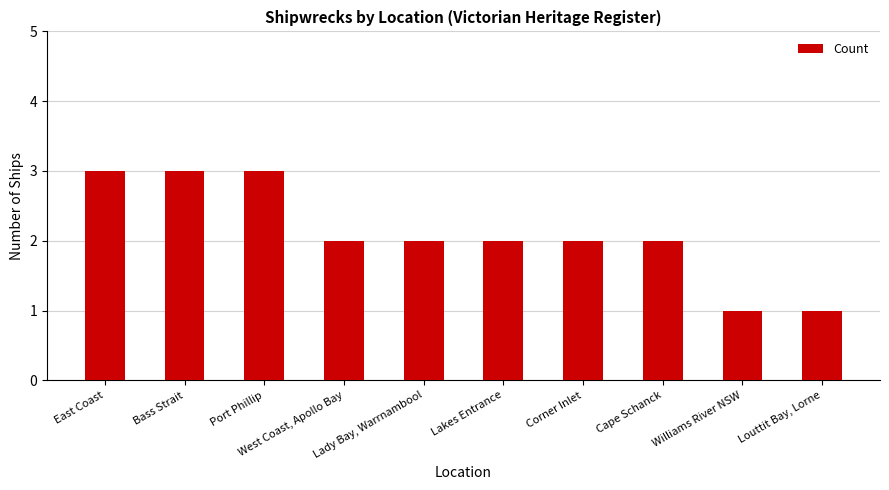

What is the greatest value displayed?

3